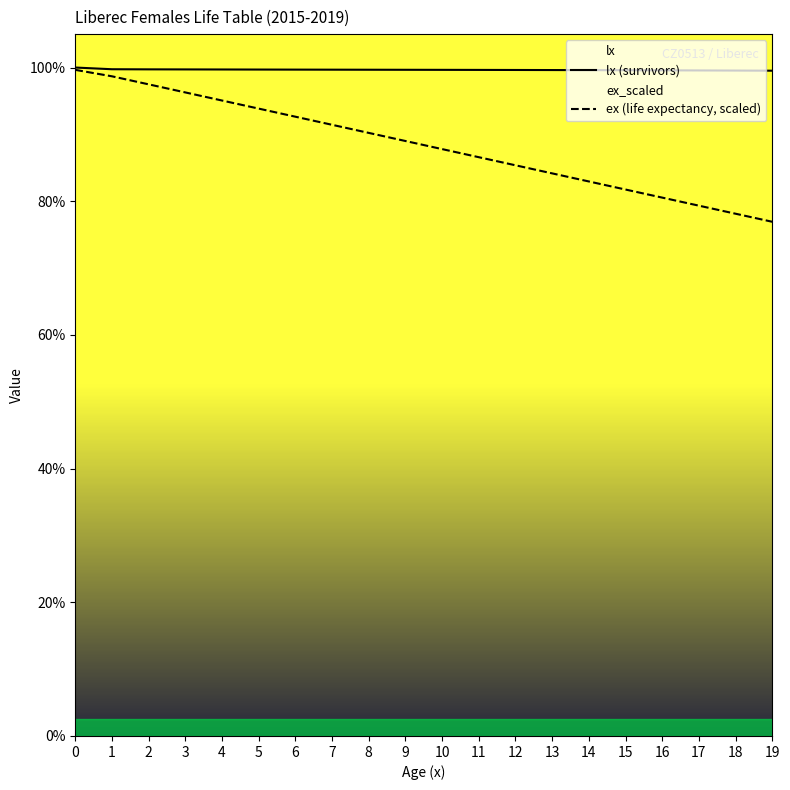

Read the lx (survivors) value at 11.

99644.5